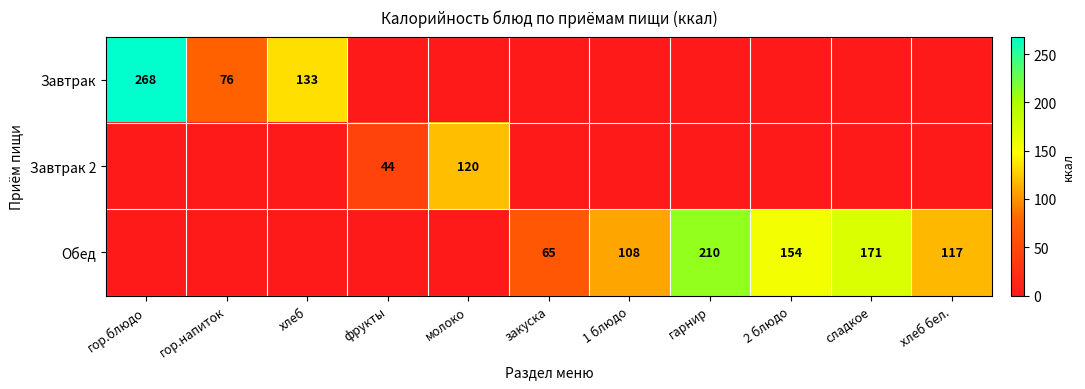

The value of Завтрак at хлеб is 133. True or false?

True